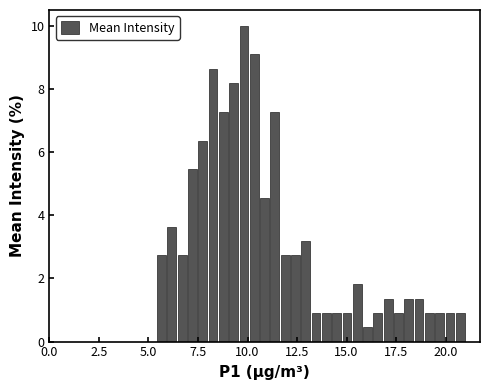

Read against the x-axis, roughly where is the centre of the tallest bar?

10.0